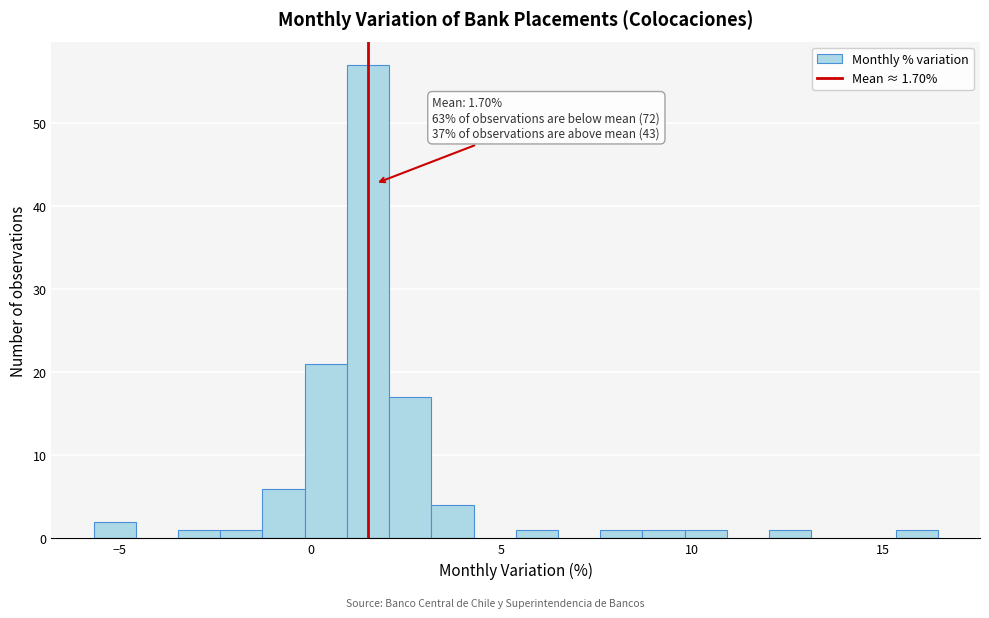

Around what value on the x-axis is the tallest bar? Give the approximate position of its centre, as read against the axis.

1.5